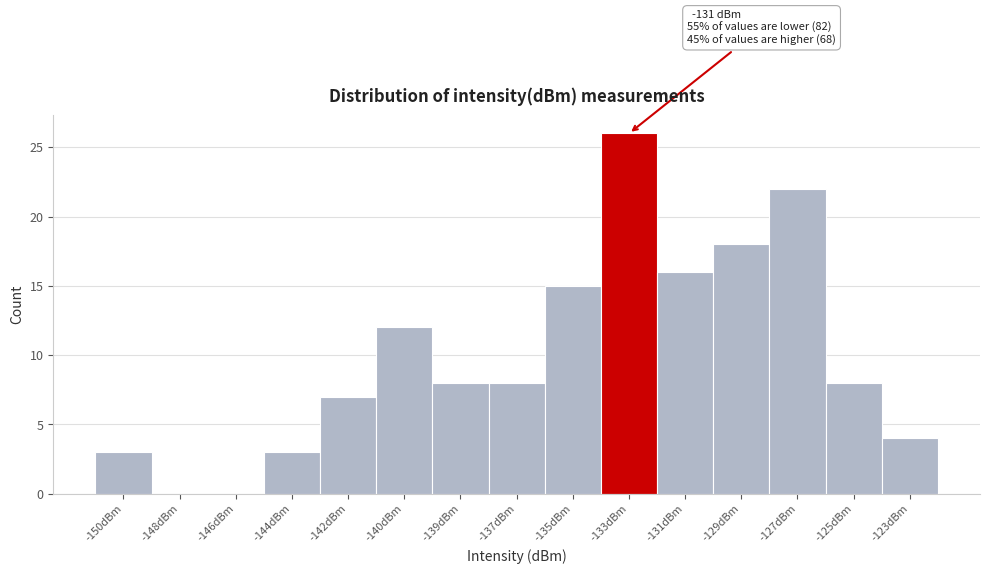

Reading left to right, extract all data points from this chart.

-150dBm=3	-148dBm=0	-146dBm=0	-144dBm=3	-142dBm=7	-140dBm=12	-139dBm=8	-137dBm=8	-135dBm=15	-133dBm=26	-131dBm=16	-129dBm=18	-127dBm=22	-125dBm=8	-123dBm=4